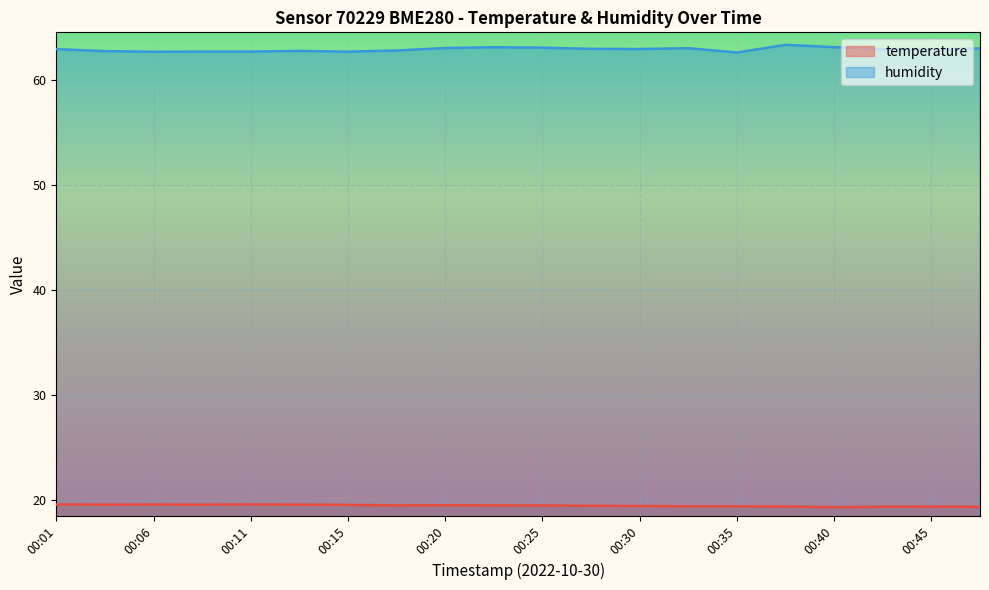

Which category has the lowest value in the humidity series?

00:35